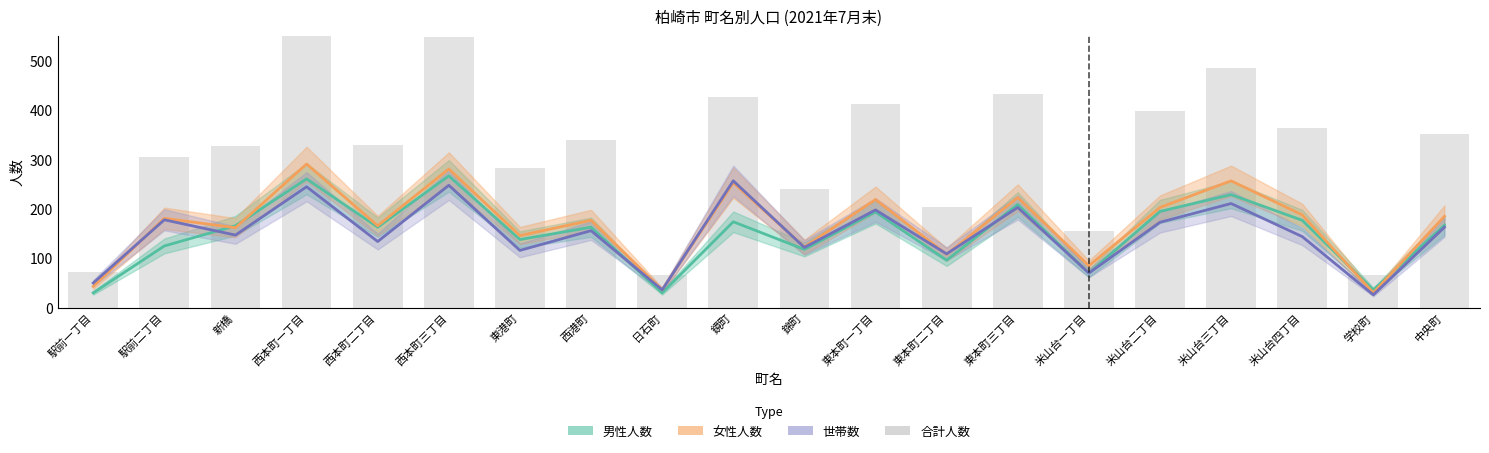

True or false: 男性人数 has a value of 184 at 錦町.

False